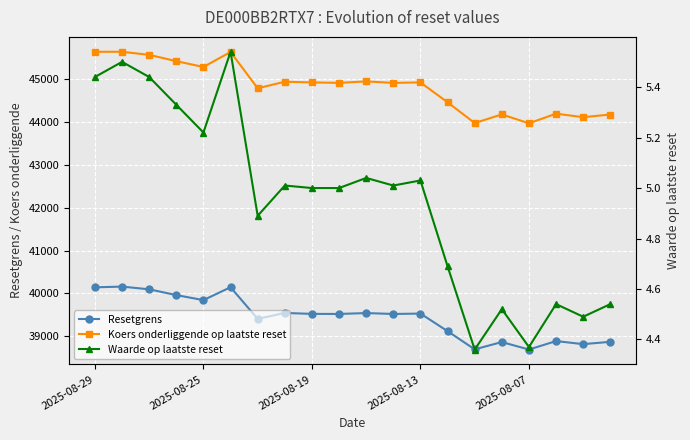

At which category does Koers onderliggende op laatste reset reach its first local peak?

5